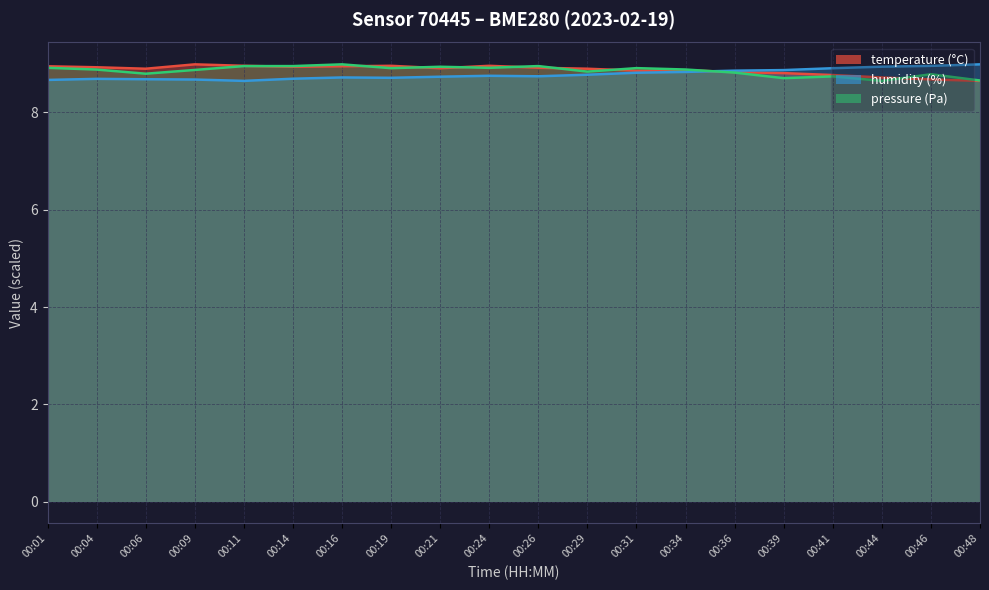

The temperature series shows 9.0 at 00:24. True or false?

True